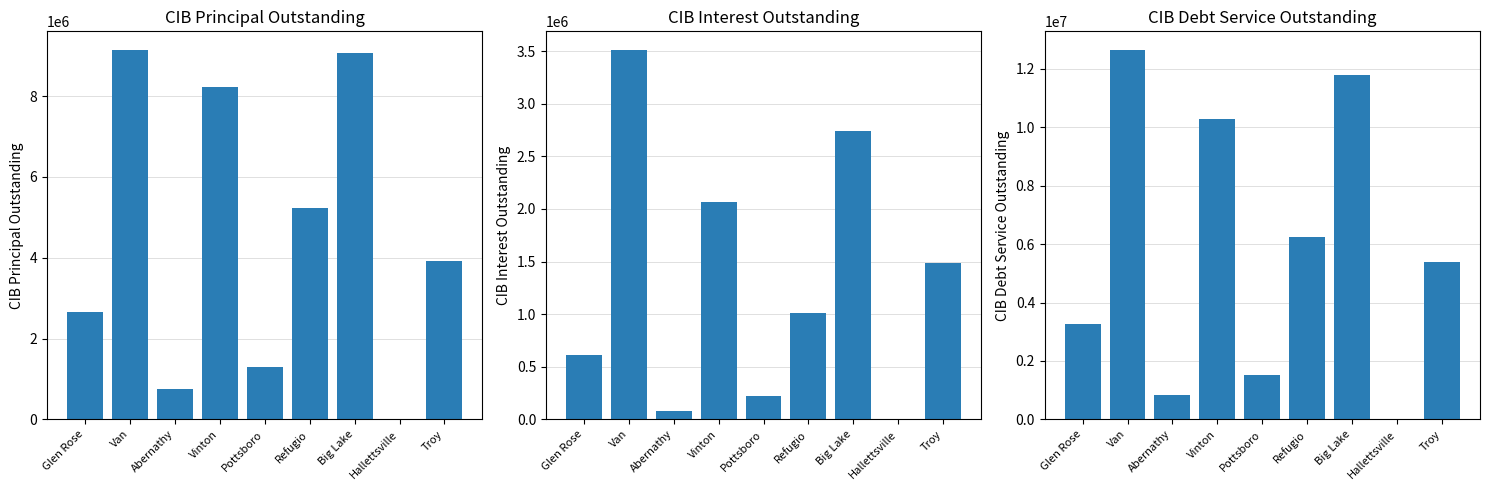

Which category has the highest value across all series?

Van